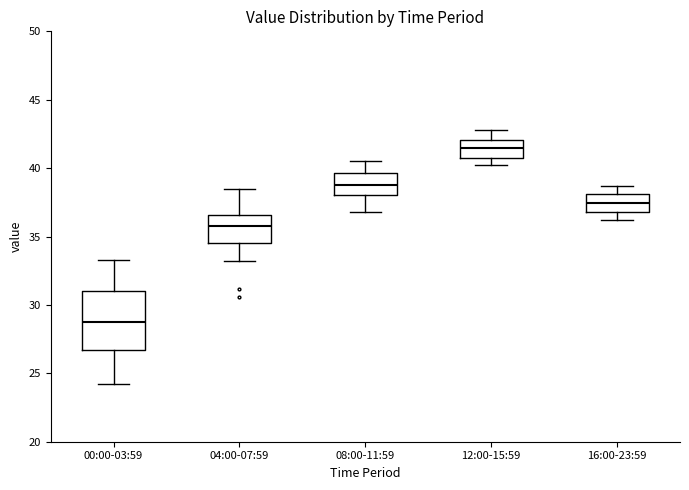

Where is the lower edge of the box for 08:00-11:59 on the y-axis? The values are not printed on the chart, so give them approximately, as read against the axis.

38.0